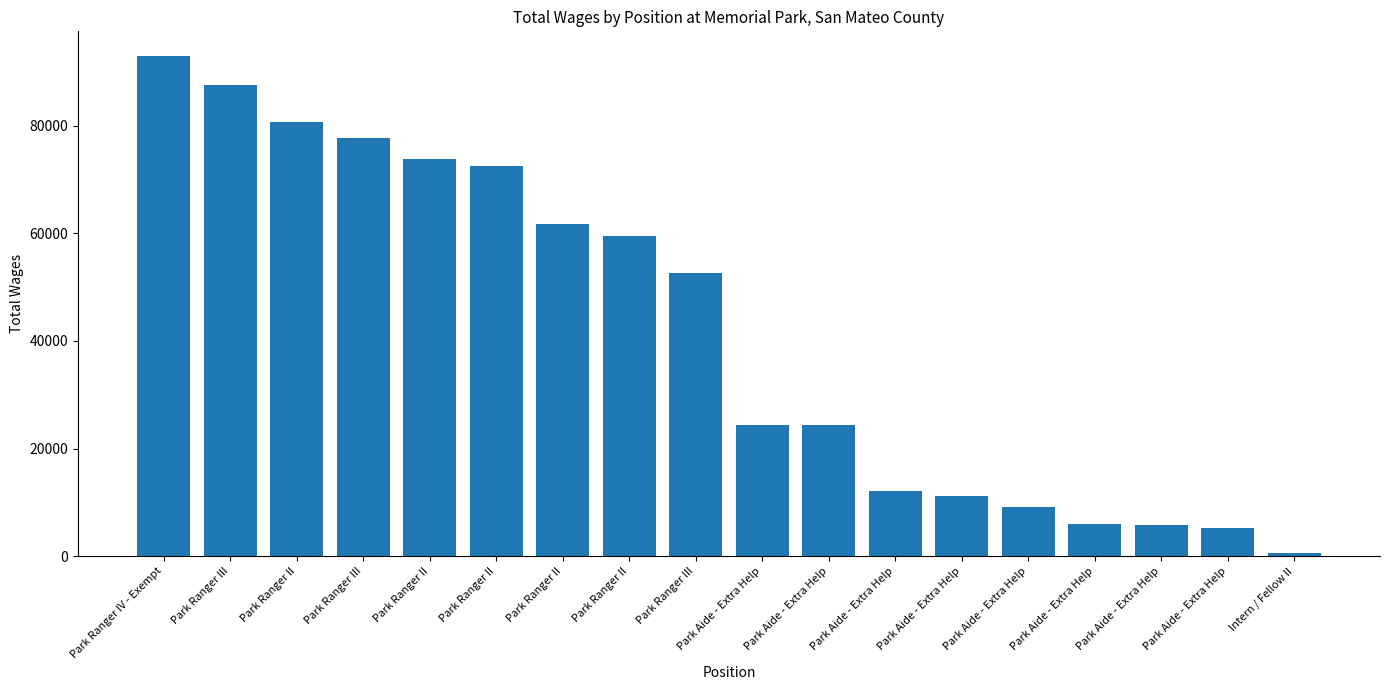

What is the change in value from Park Ranger II to Park Ranger II?

-2222